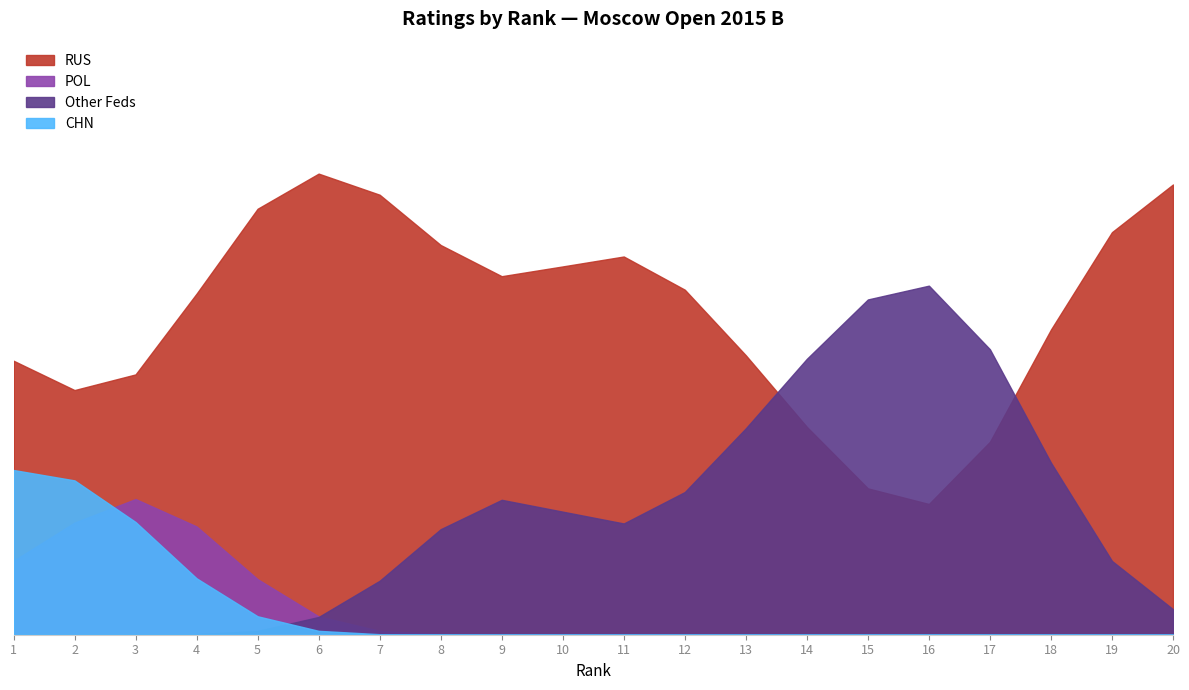

How many lines are shown in the chart?

4